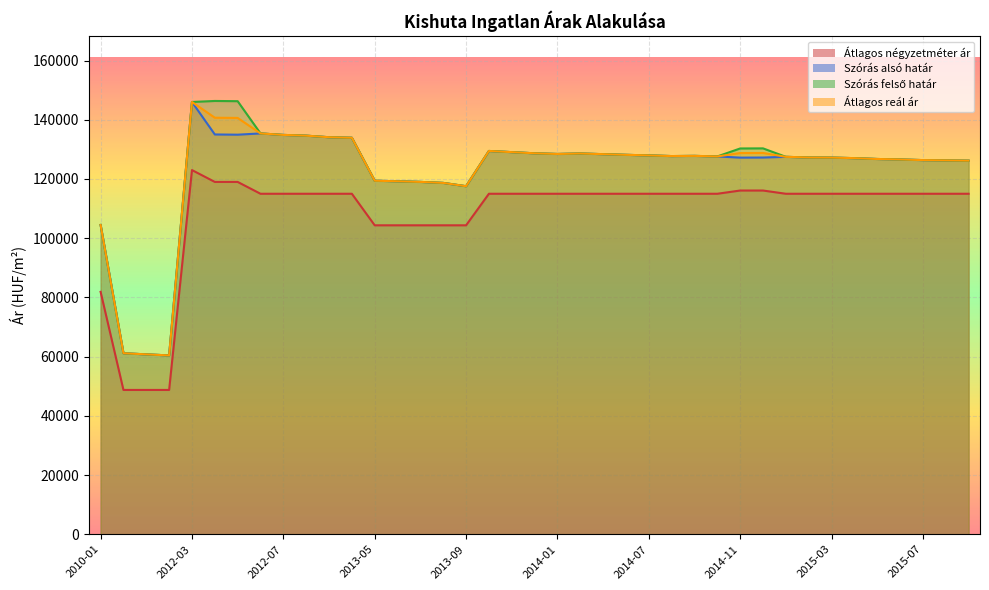

Which category has the highest value in the Szórás felső határ series?

2012-04